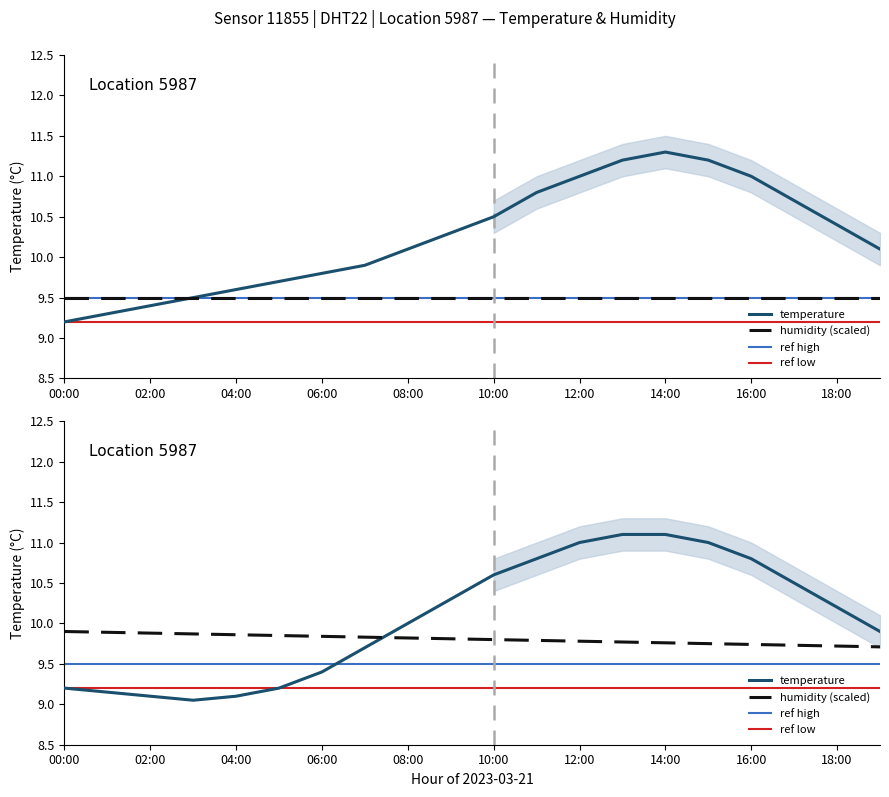

List the labels in order of value, smallest first.

00:00, 01:00, 02:00, 03:00, 04:00, 05:00, 06:00, 07:00, 08:00, 19:00, 09:00, 18:00, 10:00, 17:00, 11:00, 12:00, 16:00, 13:00, 15:00, 14:00